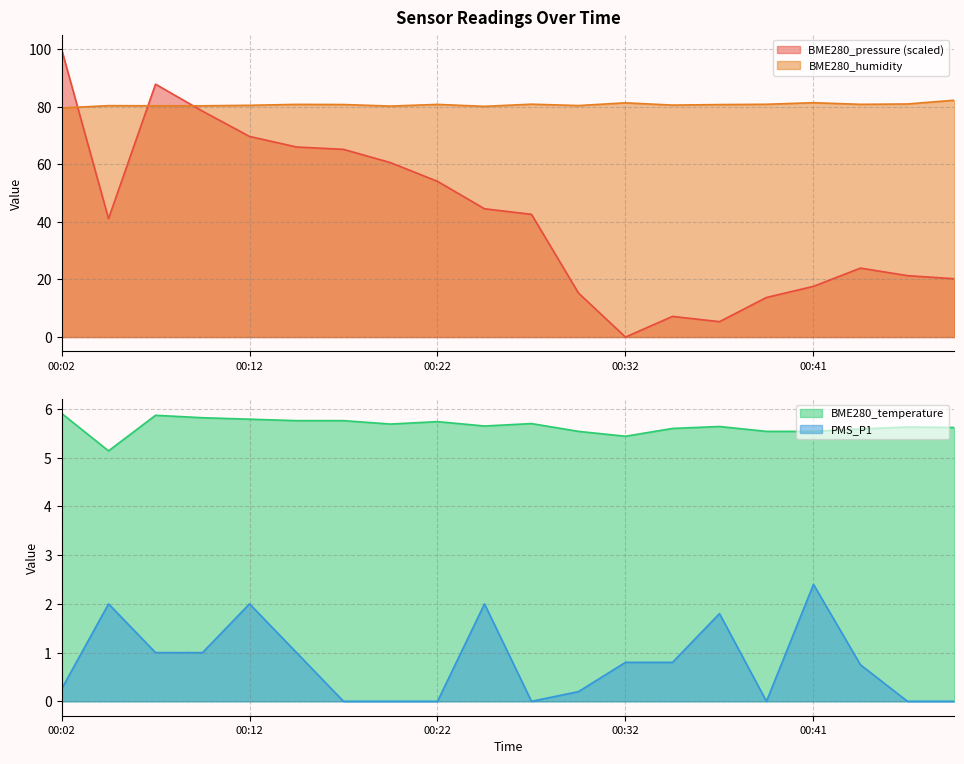

At which label does BME280_humidity first exceed 80?

00:04